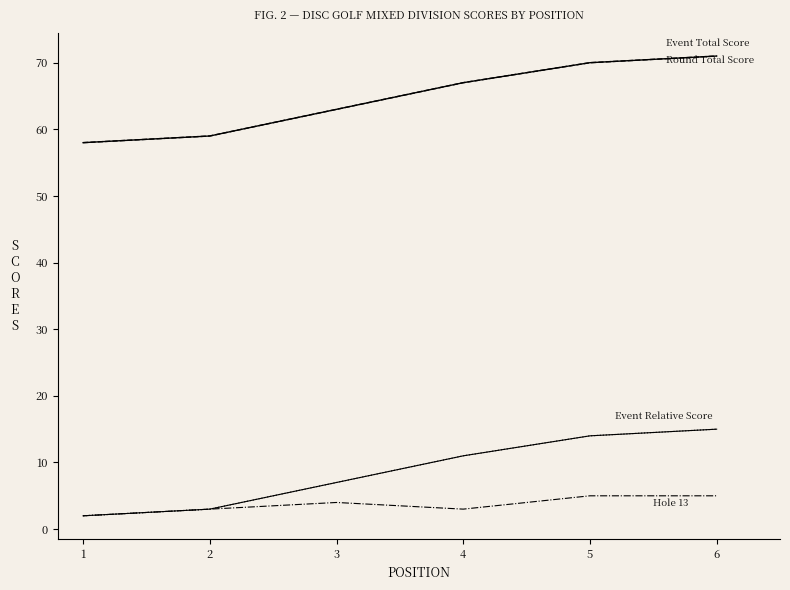

Does the chart display data point markers on the line(s)?

No